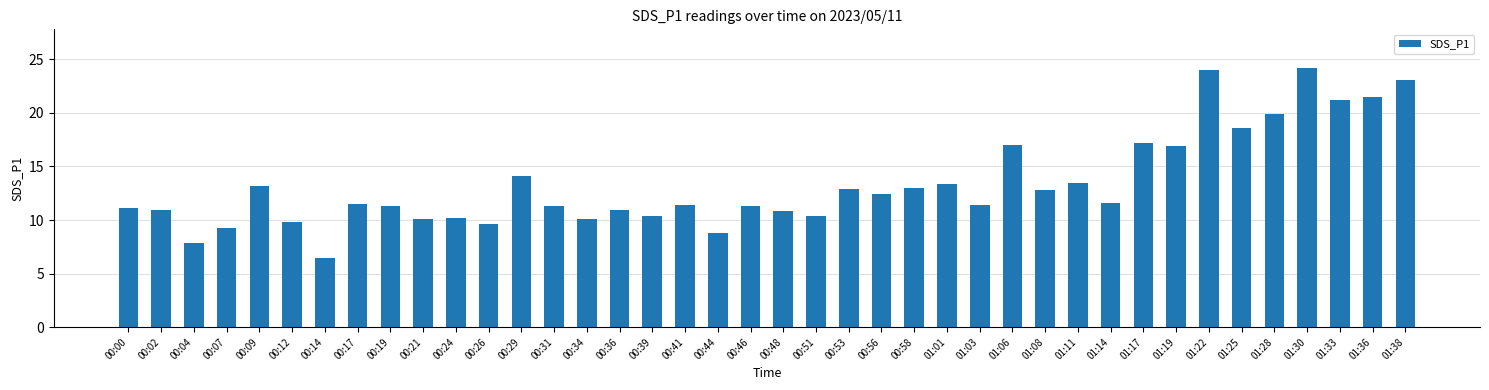

What is the value of the 37th bar from the left?

24.2